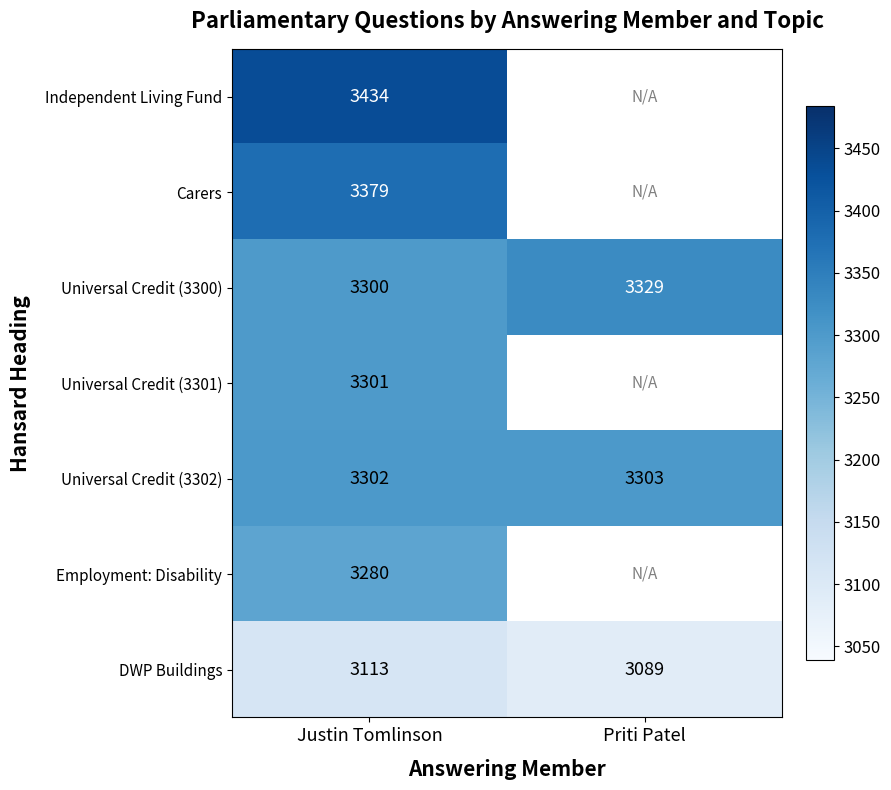

Where is Universal Credit (3302) nearest to the value 3302?

Justin Tomlinson